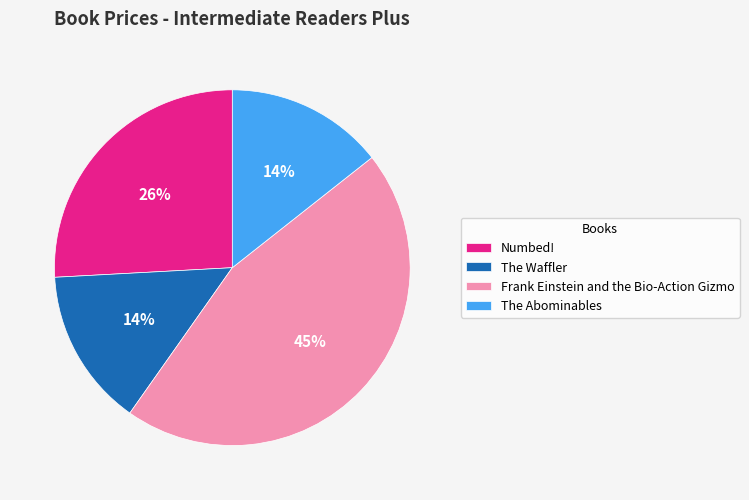

Between The Waffler and Frank Einstein and the Bio-Action Gizmo, which is larger?

Frank Einstein and the Bio-Action Gizmo